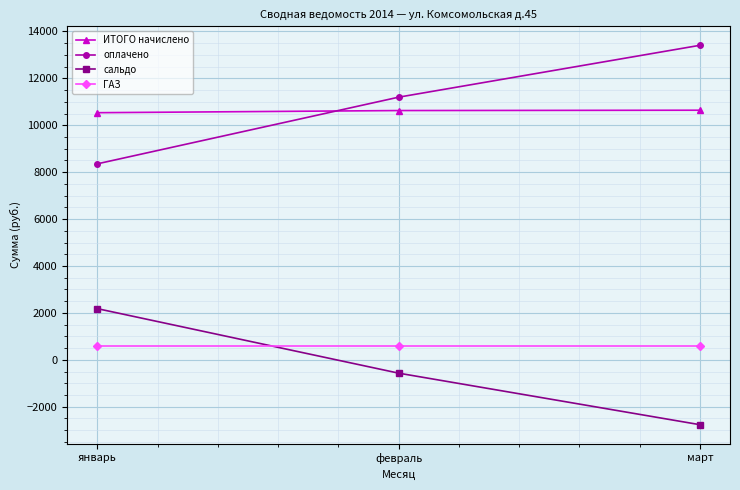

Is it true that оплачено equals 11196.8 at февраль?

True